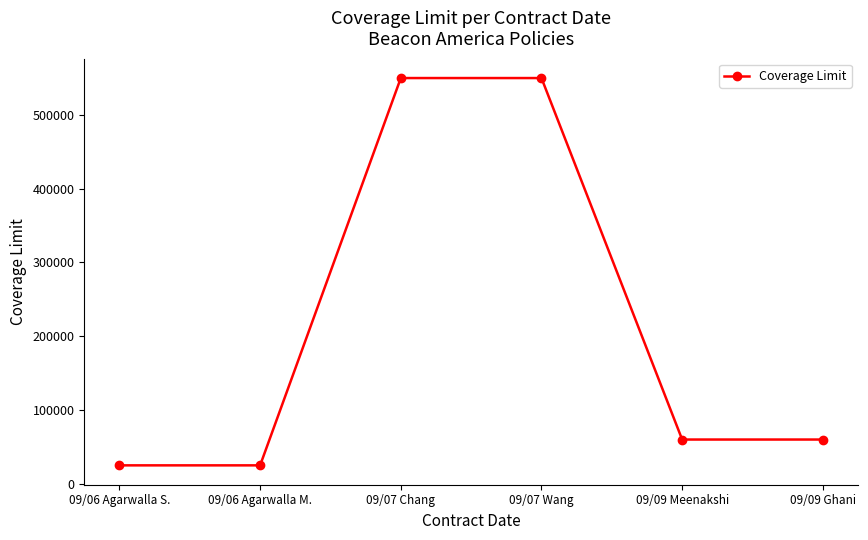

Is it true that the value at 09/09 Meenakshi is 89947?

False